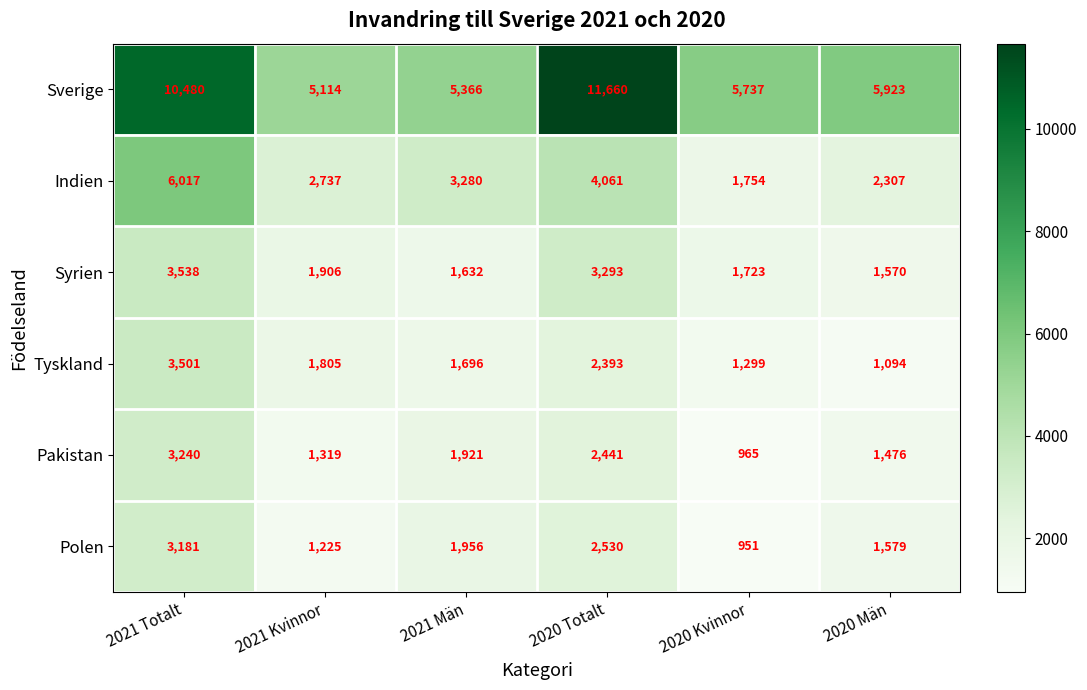

What is the difference between the highest and lowest values at 2020 Kvinnor?

4786